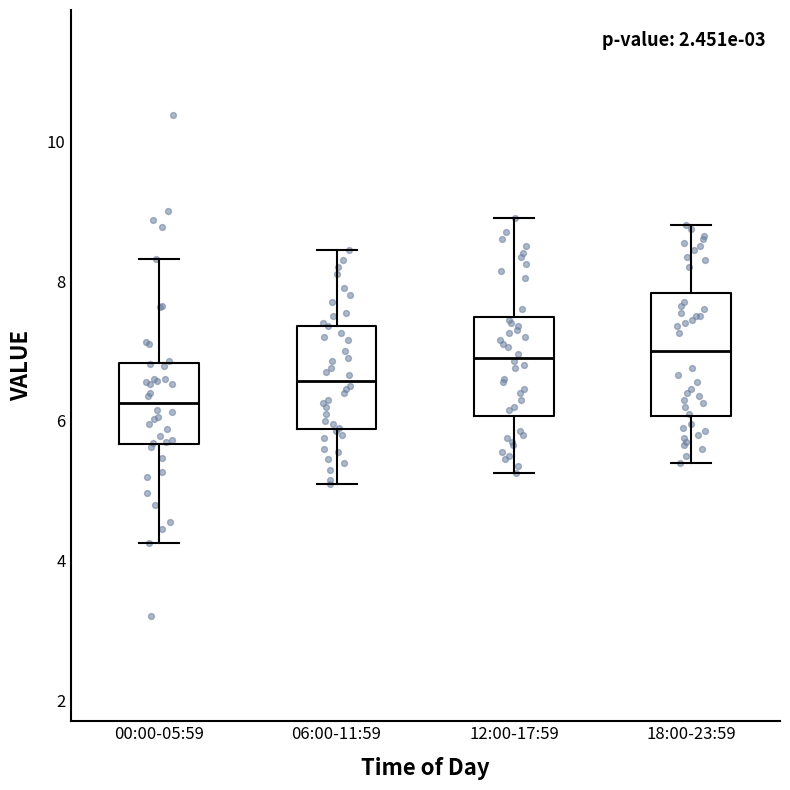

Reading left to right, read every box against the y-axis: the position of its median line, the range the box covers, and the ends of its whiskers. The values are not printed on the chart, so give them approximately, as read against the axis.

00:00-05:59: median 6.2, box 5.6 to 6.8, whiskers 4.2 to 8.4
06:00-11:59: median 6.6, box 5.8 to 7.4, whiskers 5.2 to 8.4
12:00-17:59: median 7.0, box 6.0 to 7.4, whiskers 5.2 to 9.0
18:00-23:59: median 7.0, box 6.0 to 7.8, whiskers 5.4 to 8.8